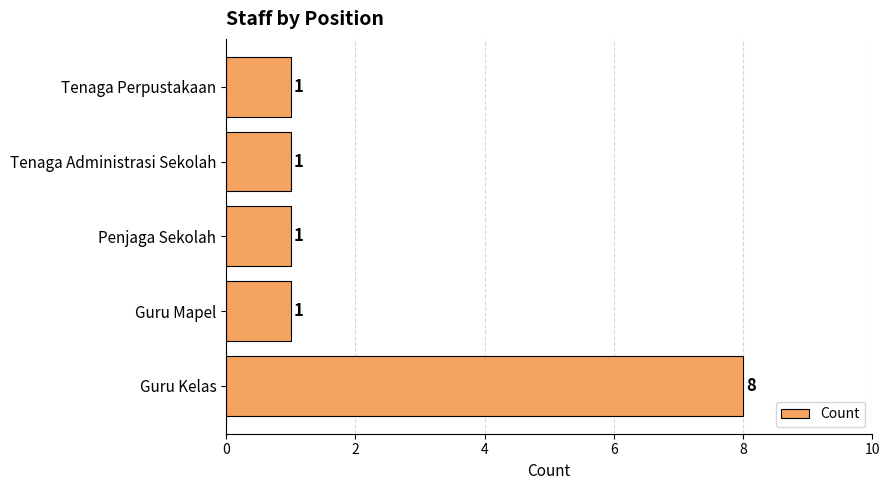

What is the average value?

2